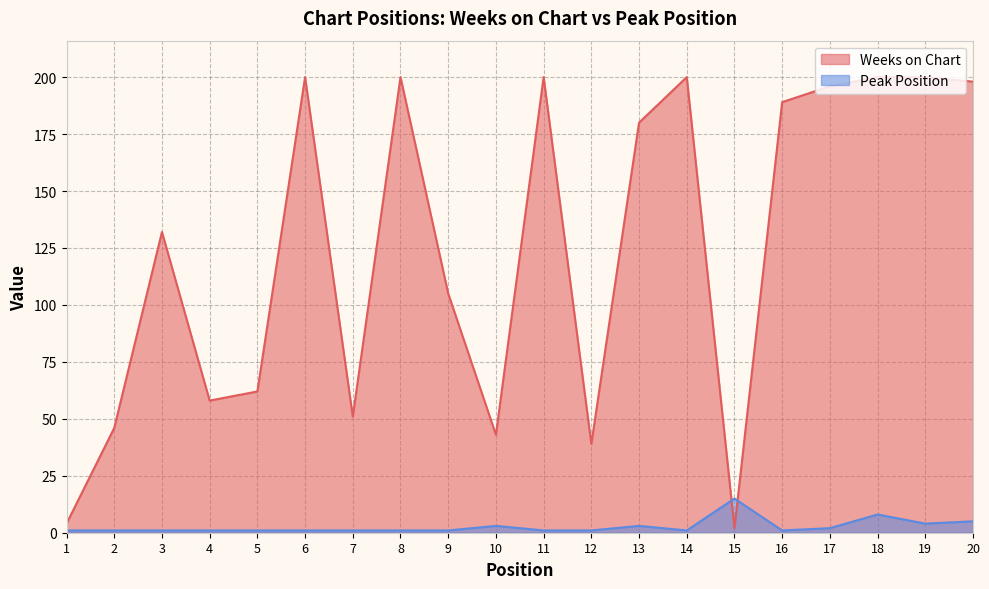

How many values in the Peak Position series exceed 1?

7